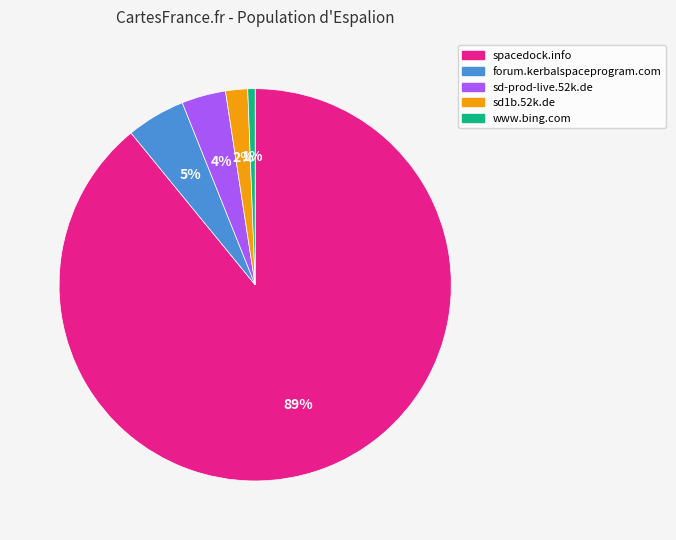

What percentage is the sd1b.52k.de slice, to the nearest percent?

2%